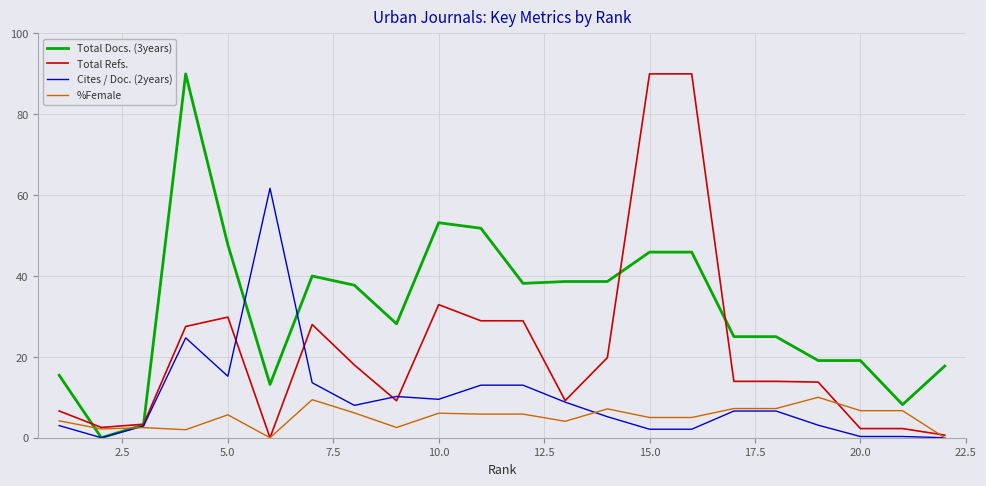

What is the maximum value shown in the chart?

90.0